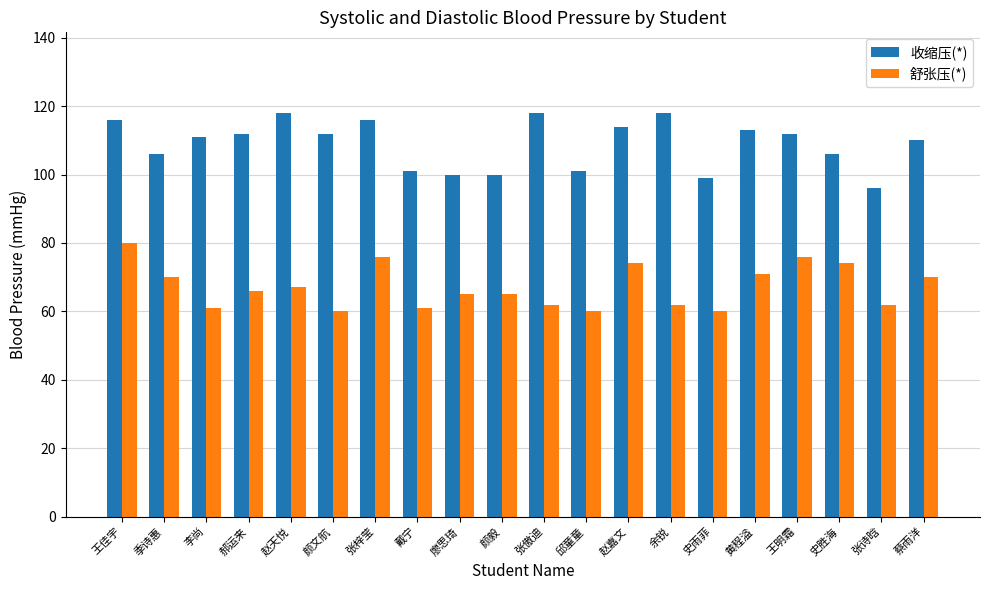

What is the total value across all series at 蔡雨洋?

180